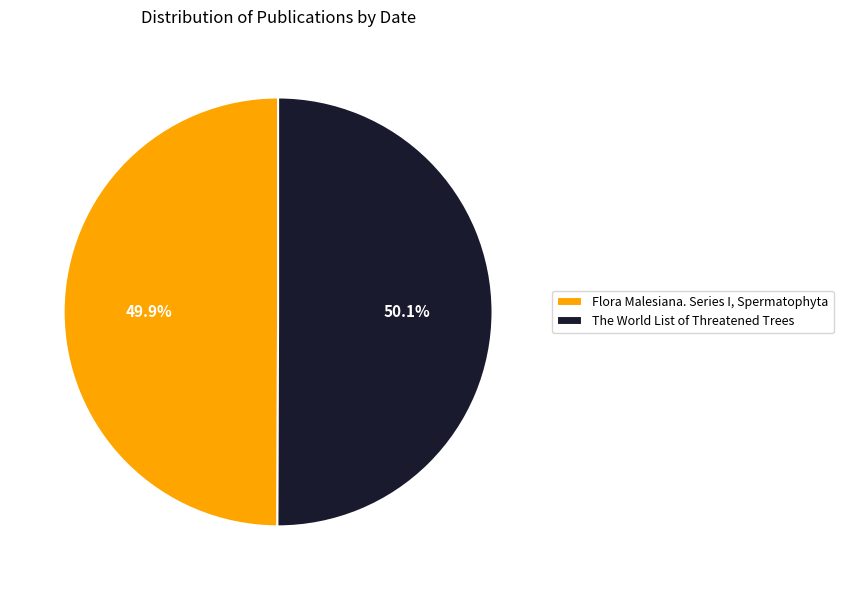

Rank the categories by value from lowest to highest.

Flora Malesiana. Series I, Spermatophyta, The World List of Threatened Trees